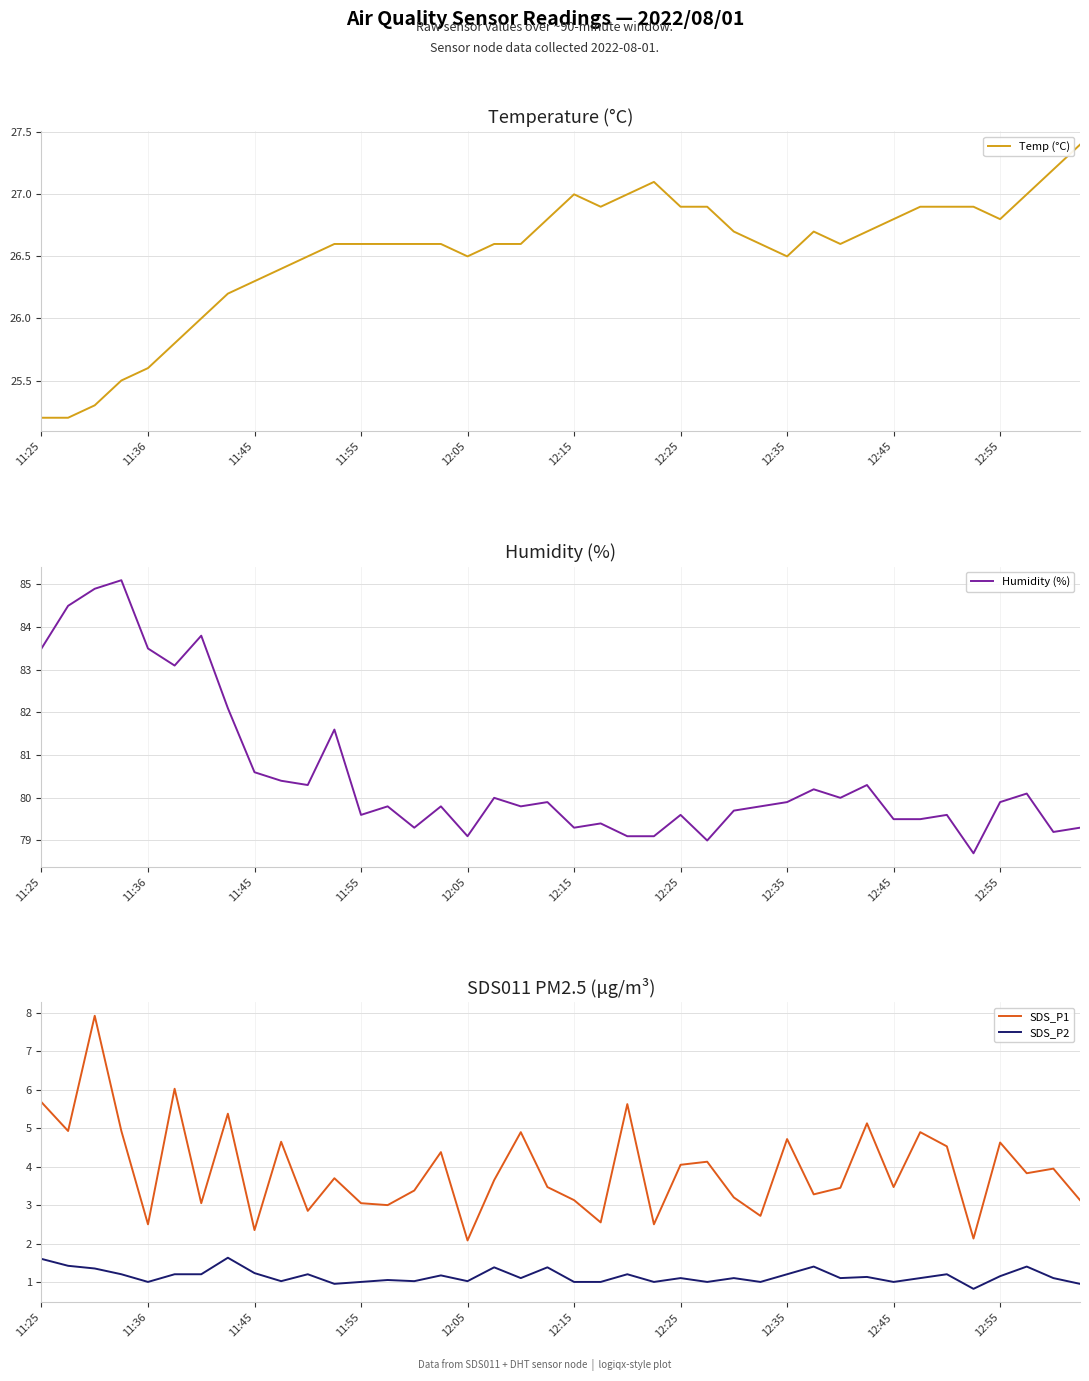

Count the number of data series in this chart.

4